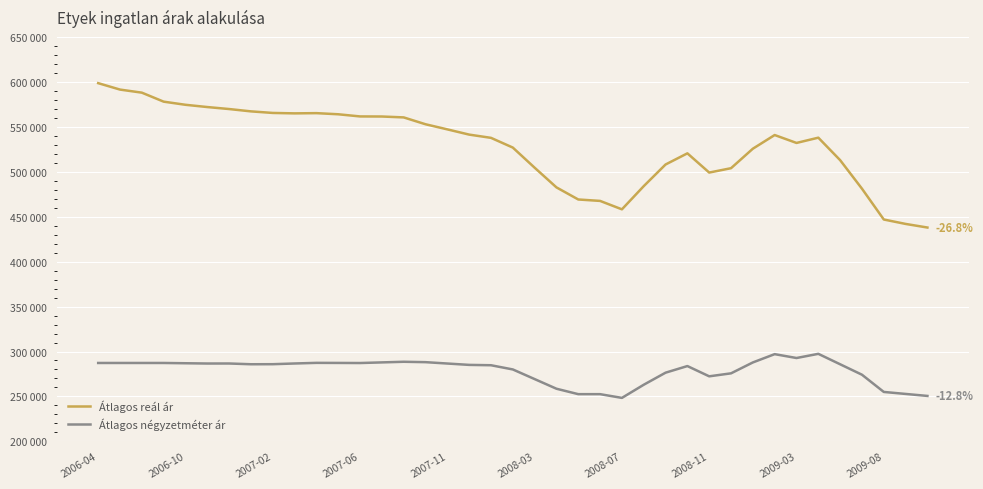

True or false: Átlagos négyzetméter ár and Átlagos reál ár intersect in this chart.

False